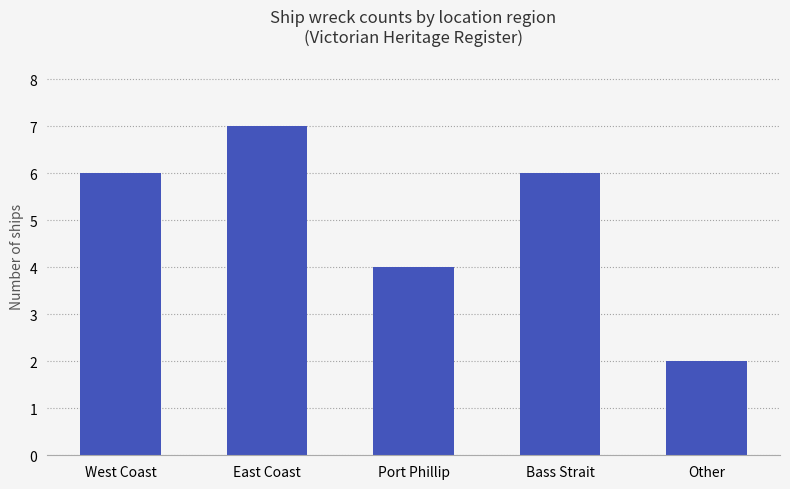

Reading left to right, what are all the values shown in this chart?

6	7	4	6	2